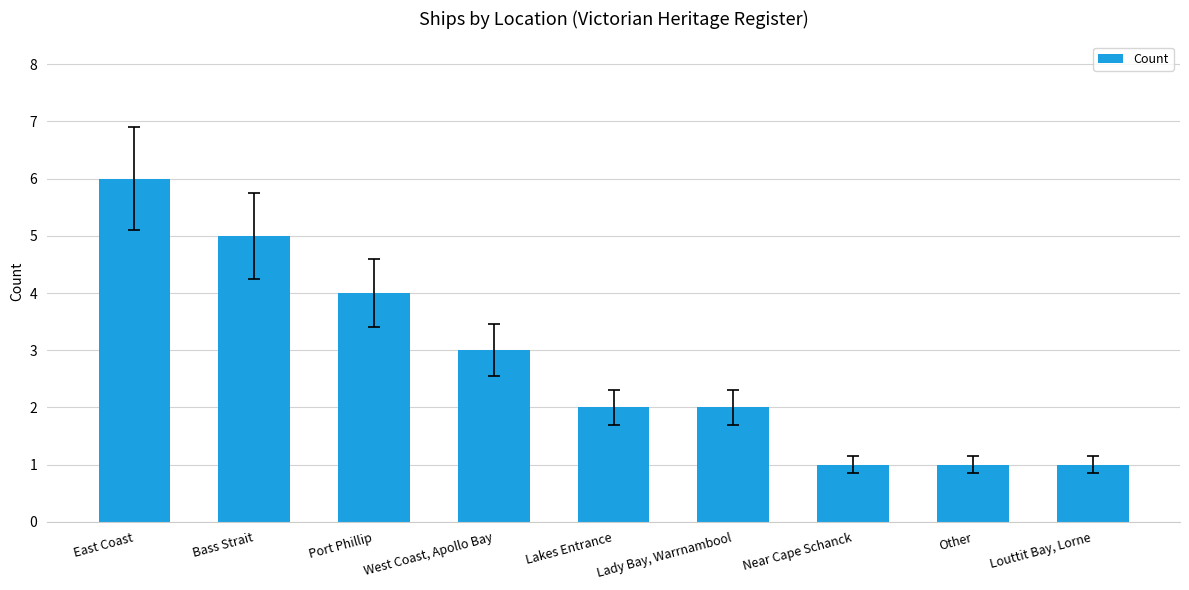

Where does the data first go above 2?

East Coast